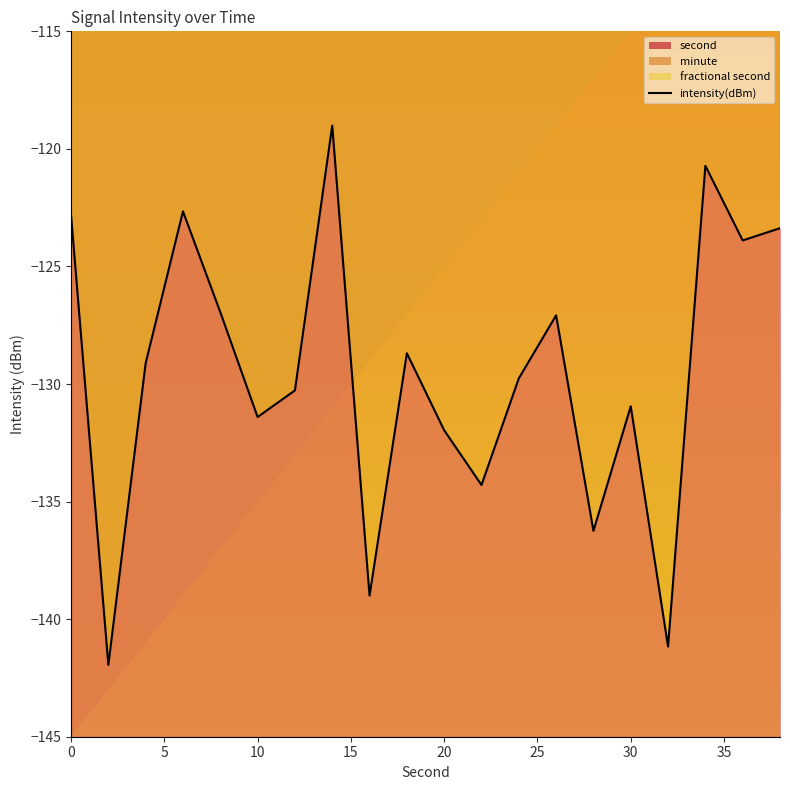

How many values are below -129?

11